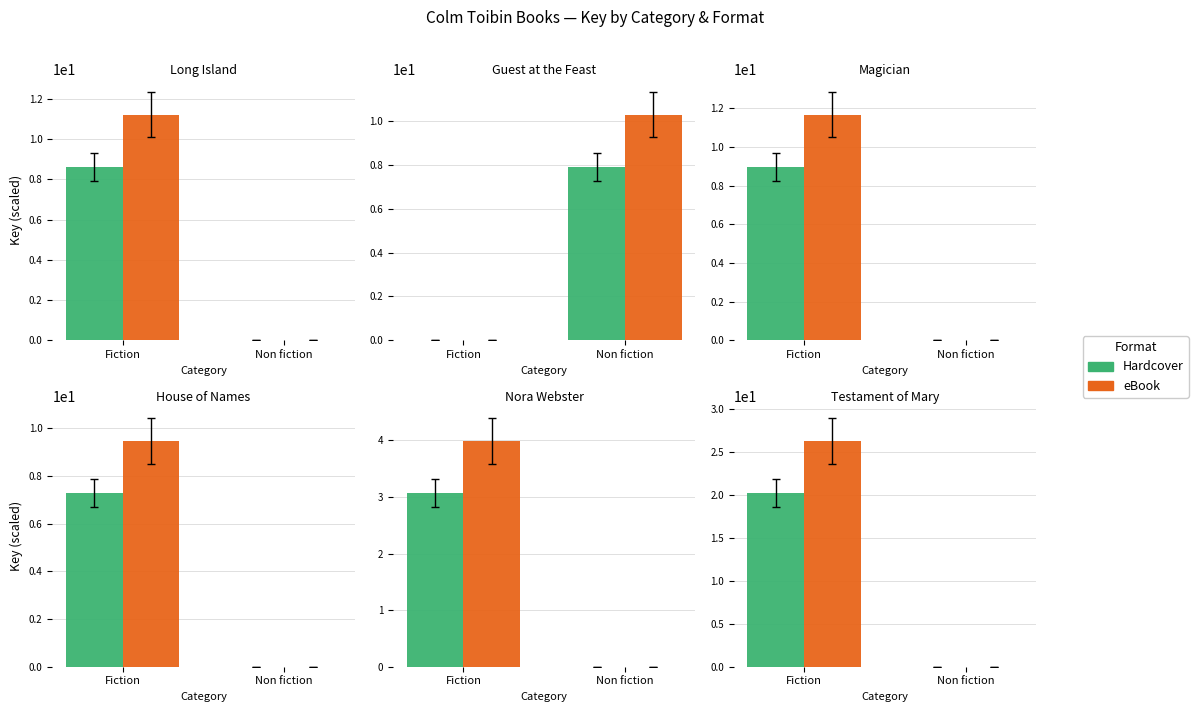

The eBook series shows -15.1 at Non fiction. True or false?

False